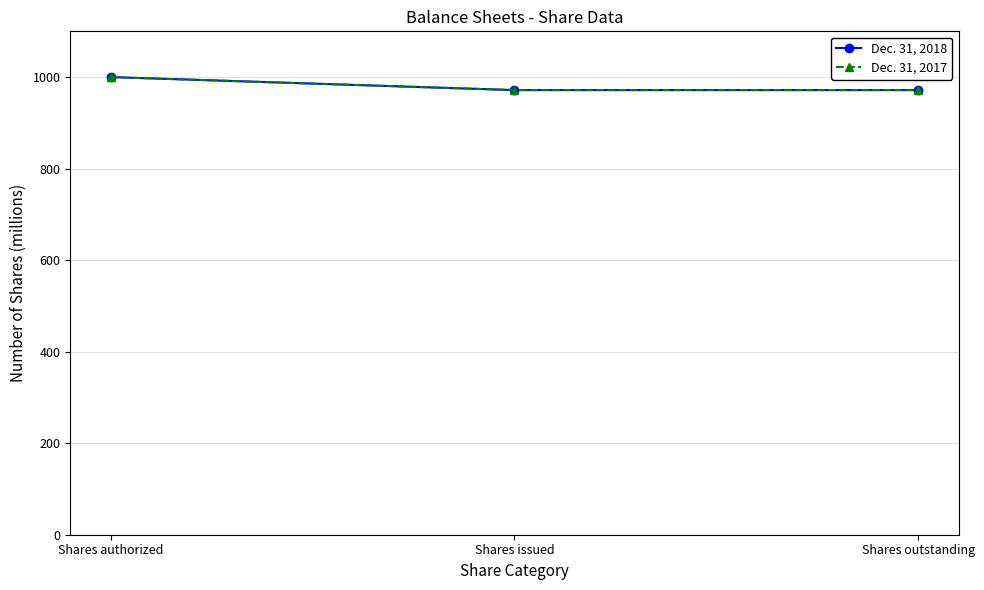

What is the greatest value displayed?

1000.0